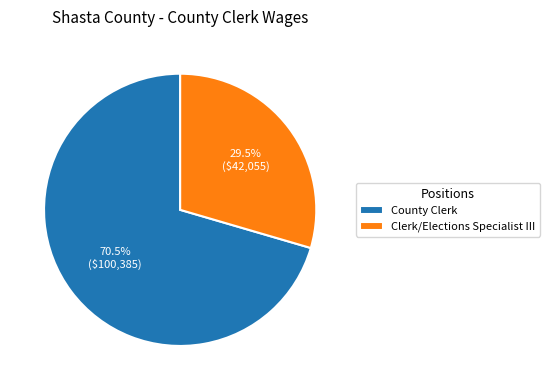

True or false: County Clerk accounts for 85% of the total.

False